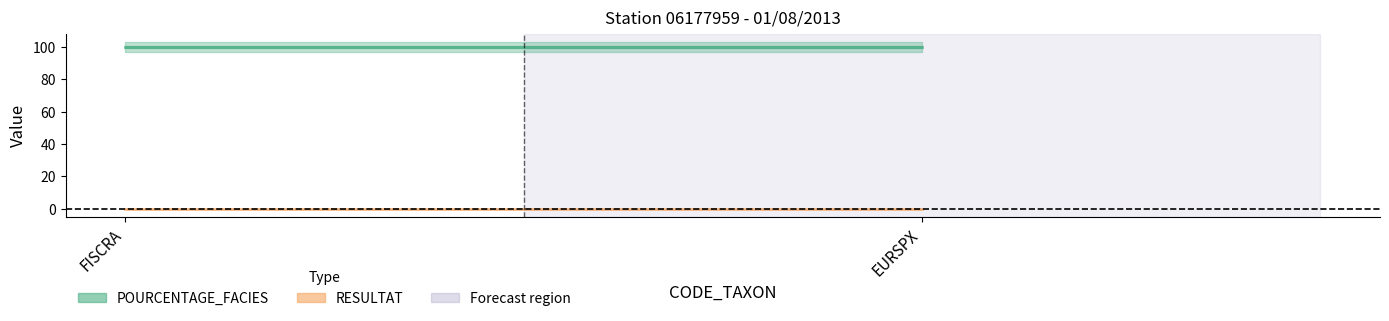

Rank the series at FISCRA from lowest to highest value.

RESULTAT, POURCENTAGE_FACIES